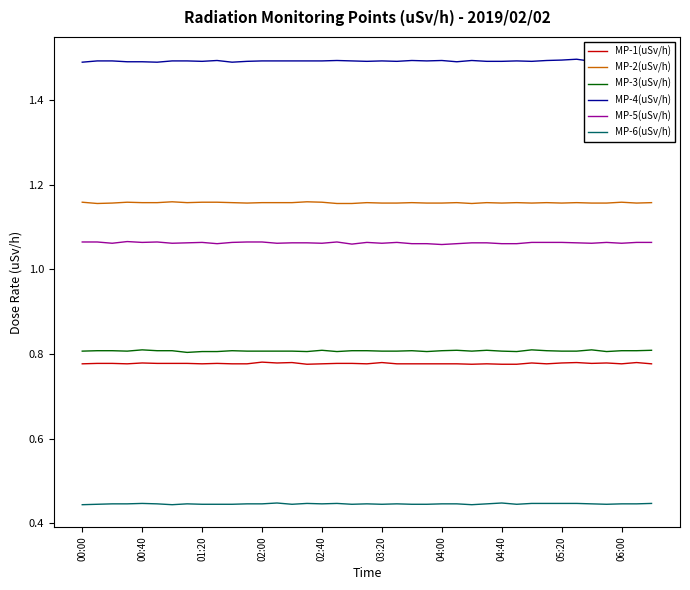

Does the chart display data point markers on the line(s)?

No